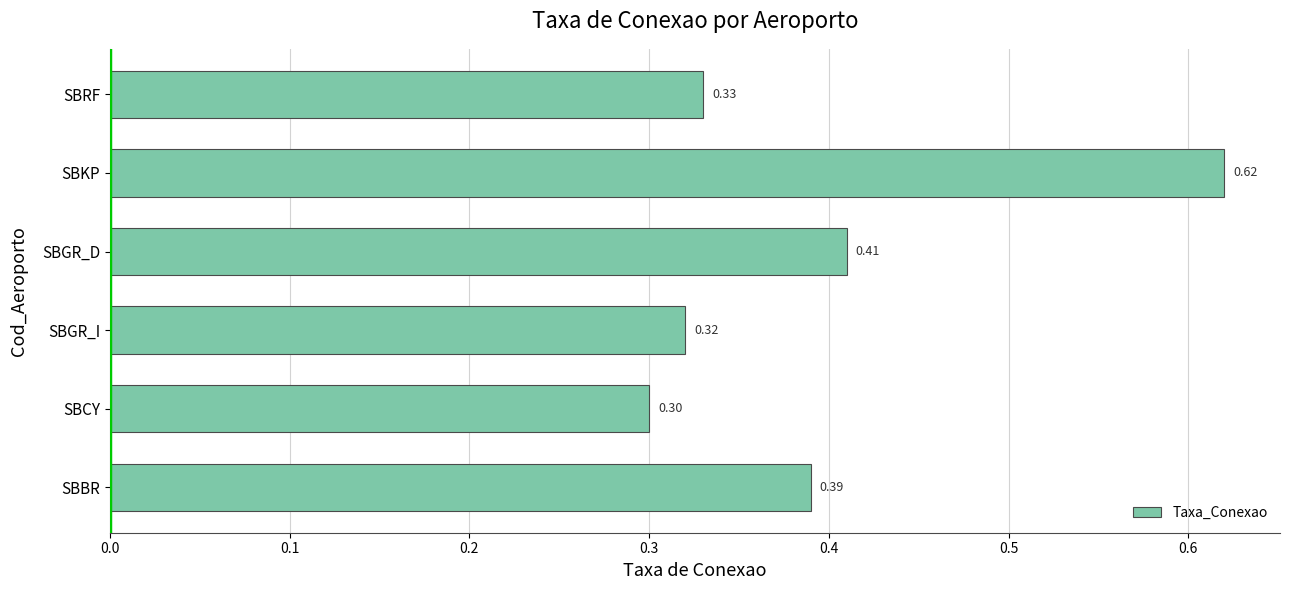

At which label is the value closest to 0?

SBCY